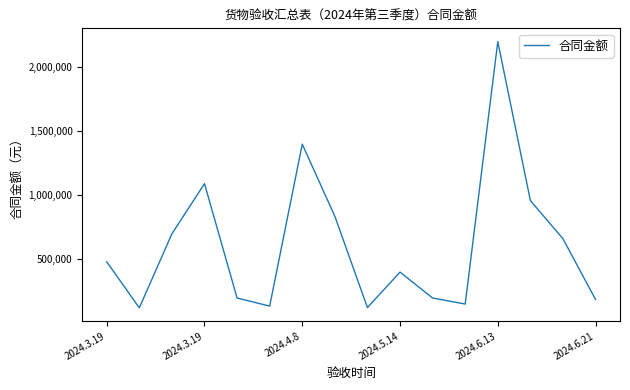

What is the difference between the maximum and minimum values?

2078200